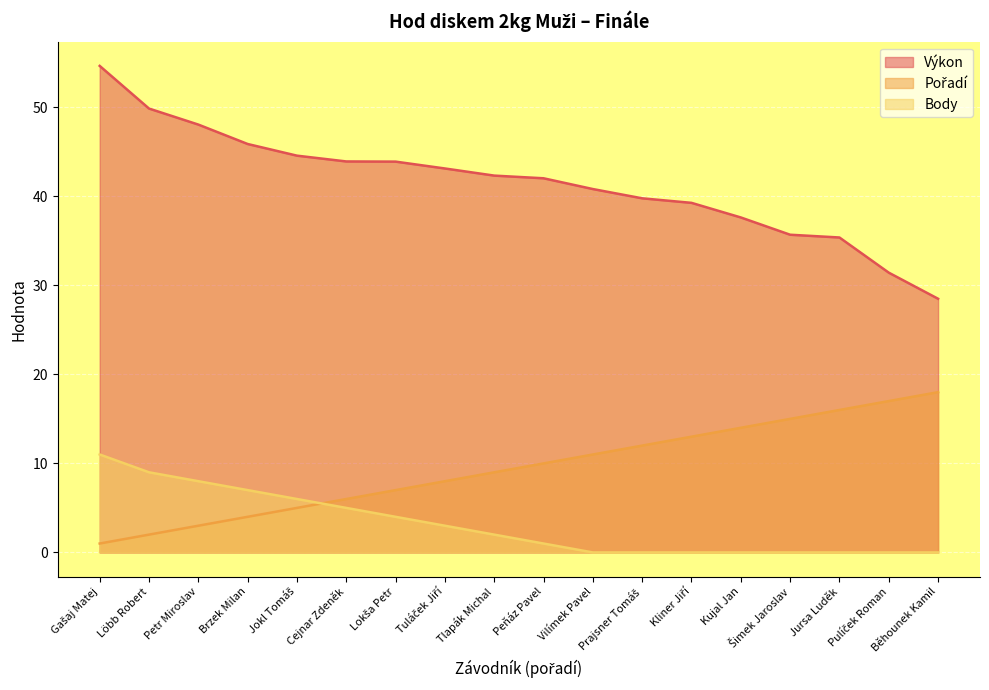

What is the sum of all Pořadí values?

171.0